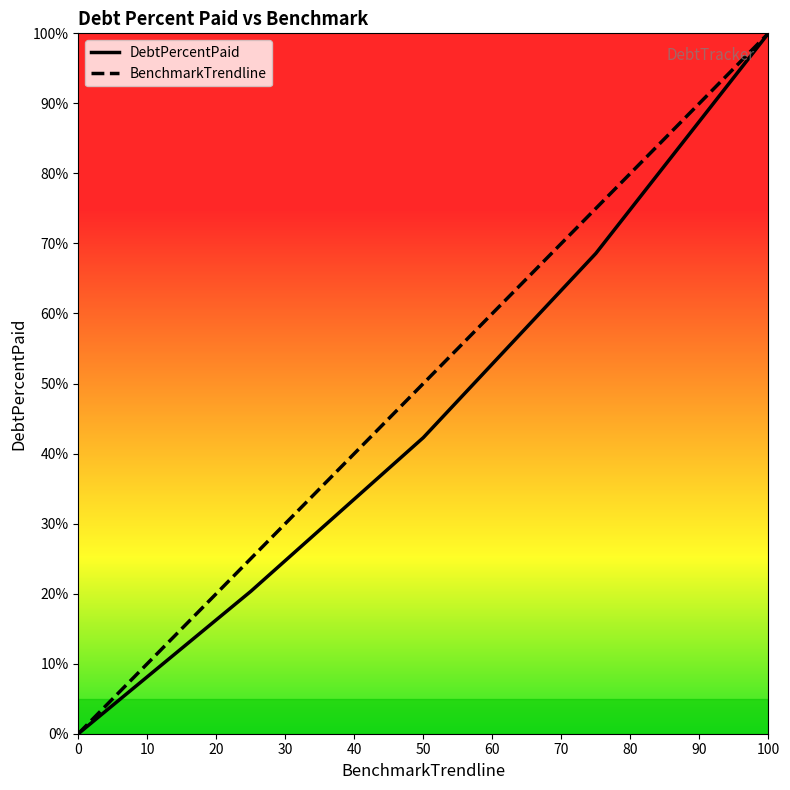

How many values in the BenchmarkTrendline series exceed 50?

2